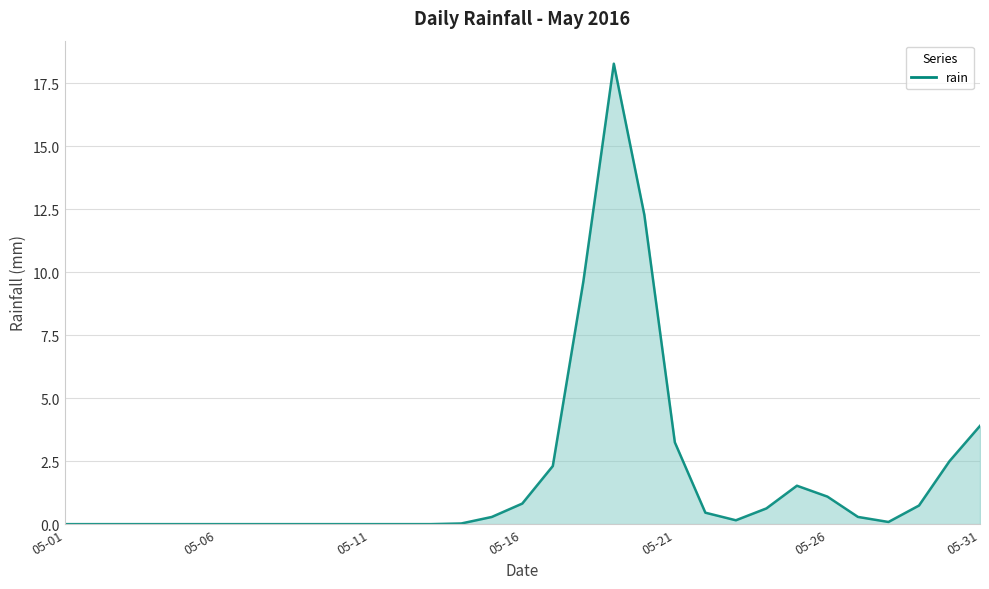

What is the maximum value shown in the chart?

18.3